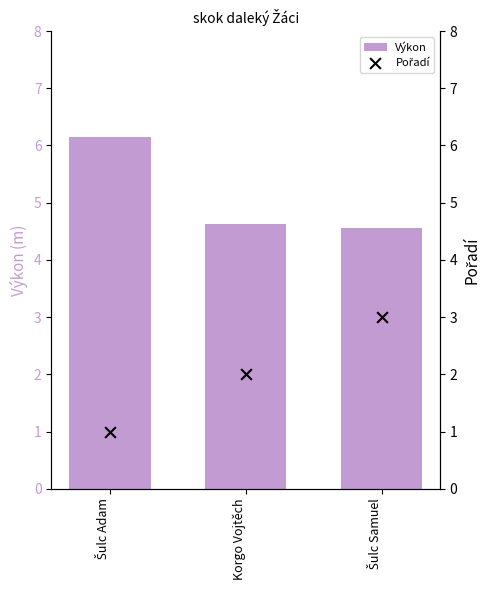

Which series has the largest total across all categories?

Výkon